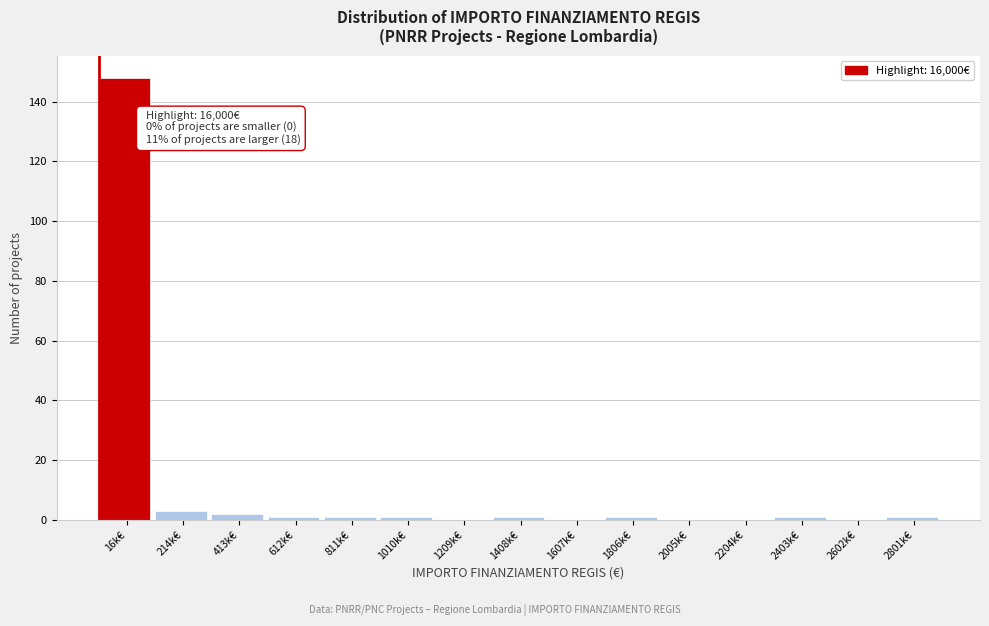

Reading left to right, extract all data points from this chart.

16k€=148	214k€=3	413k€=2	612k€=1	811k€=1	1010k€=1	1209k€=0	1408k€=1	1607k€=0	1806k€=1	2005k€=0	2204k€=0	2403k€=1	2602k€=0	2801k€=1